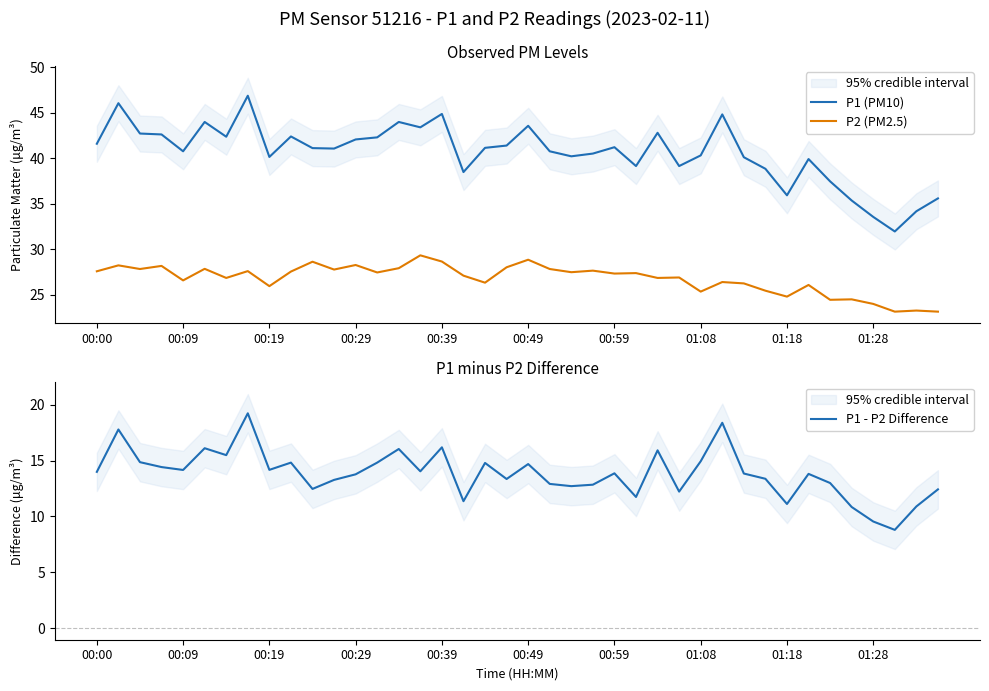

What is the maximum value for P1 (PM10)?

46.9